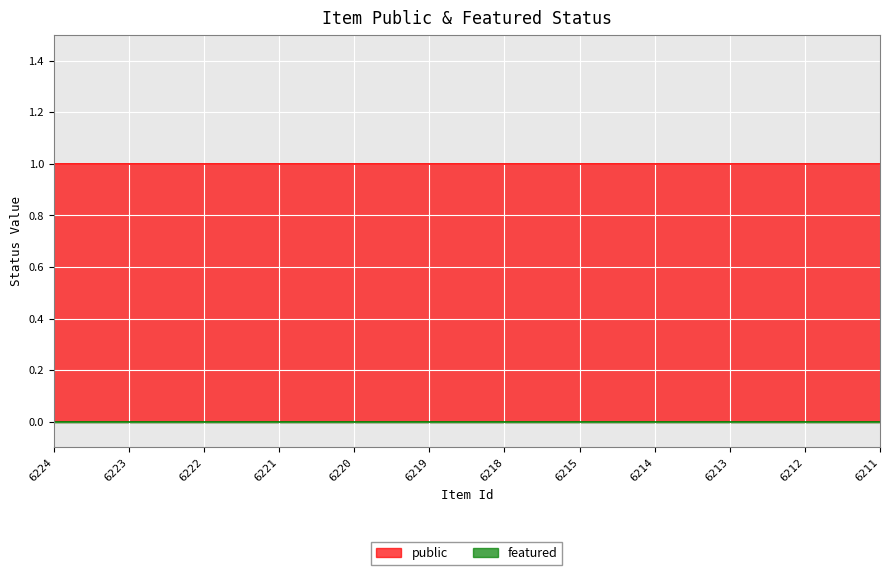

At which category is the sum across all series the highest?

6224